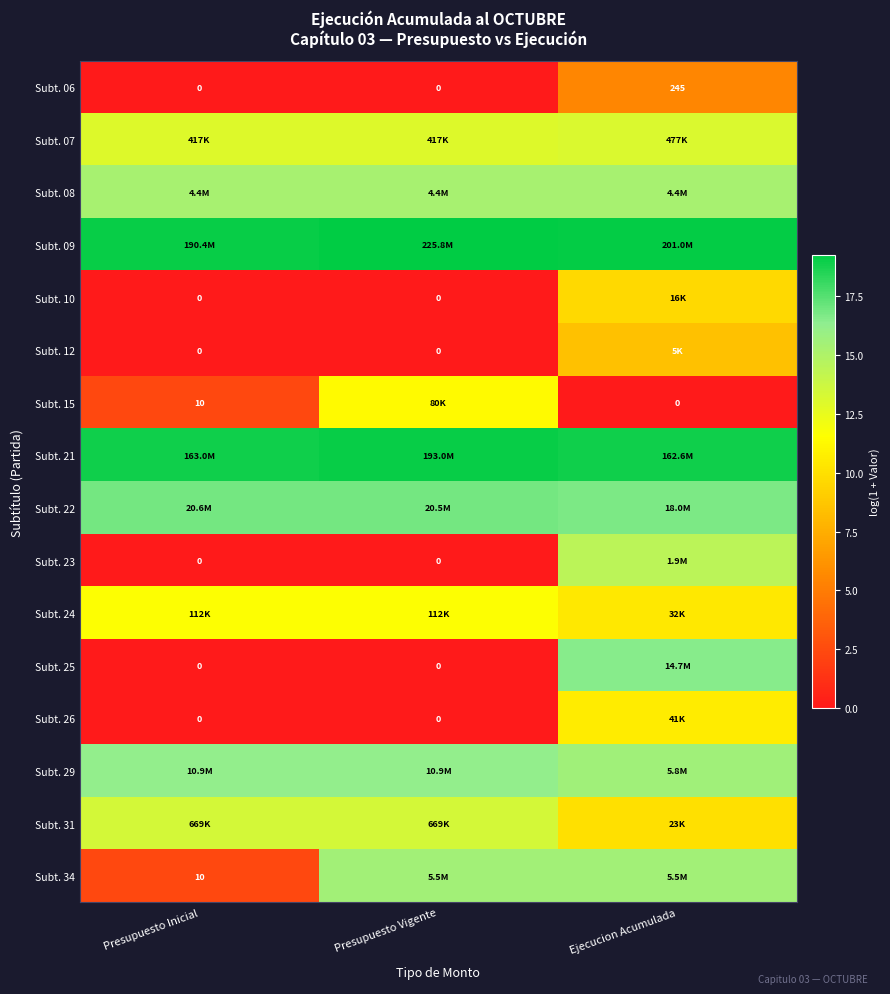

True or false: Subt. 24 has a value of 11.6 at Presupuesto Inicial.

True